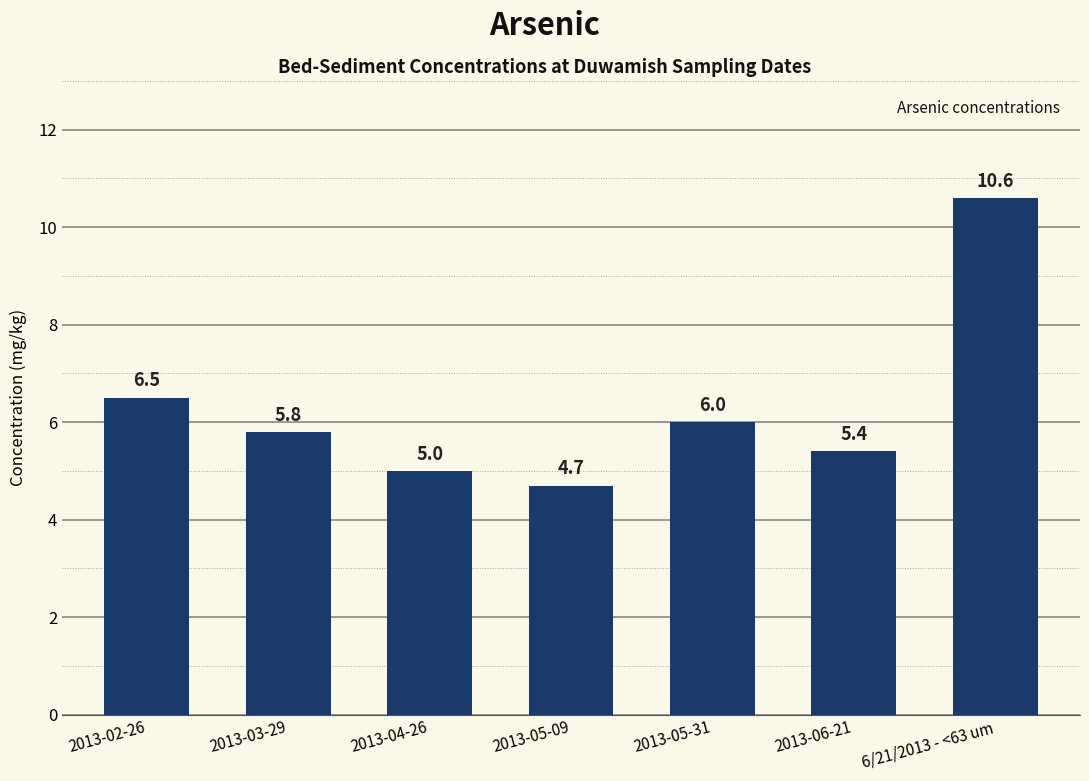

Which label corresponds to the largest value in the chart?

6/21/2013 - <63 um